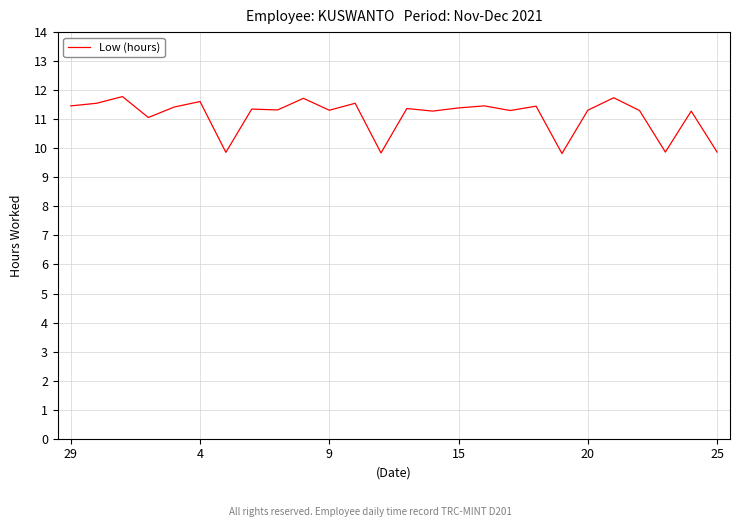

What is the difference between the second highest and minimum values?

1.9